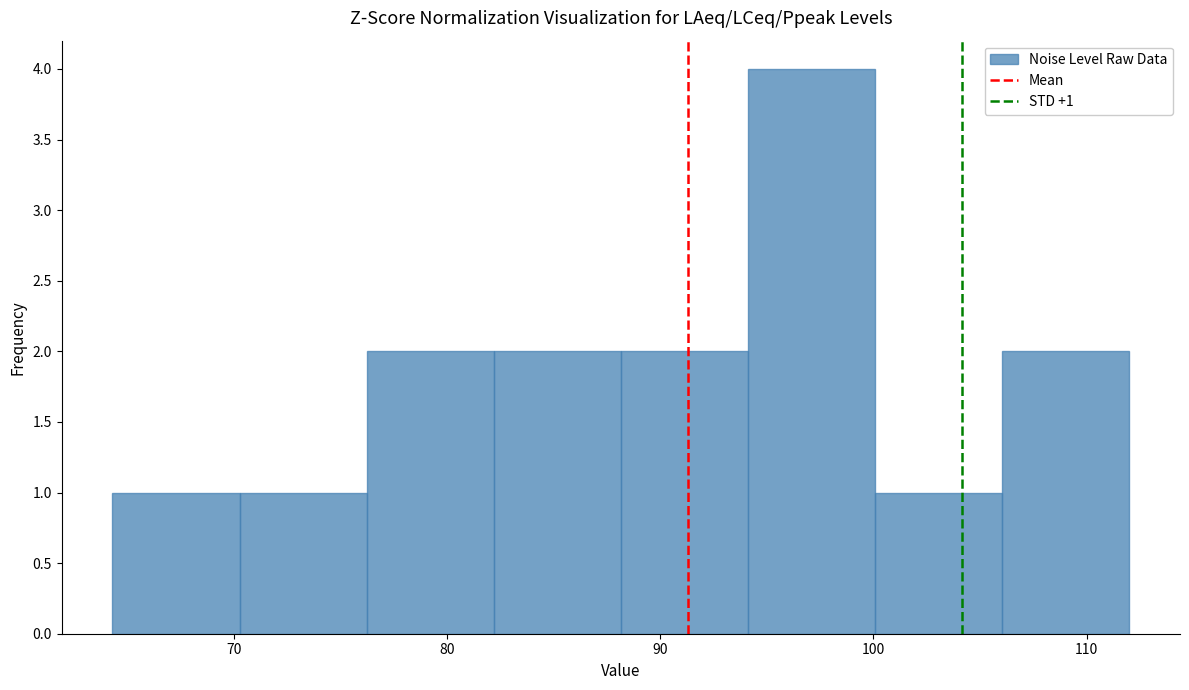

Over which range of the x-axis is the bar tallest?

94 to 100